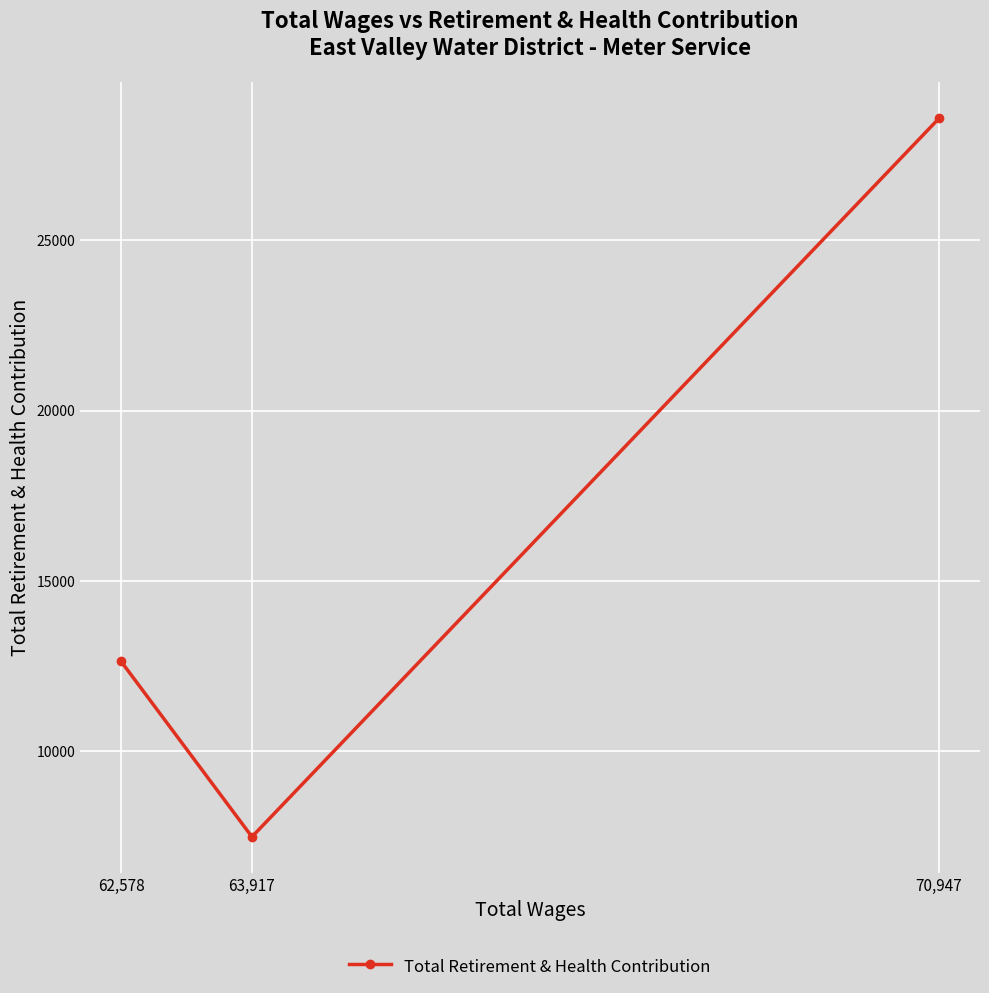

Which has a higher value, 62,578 or 70,947?

70,947